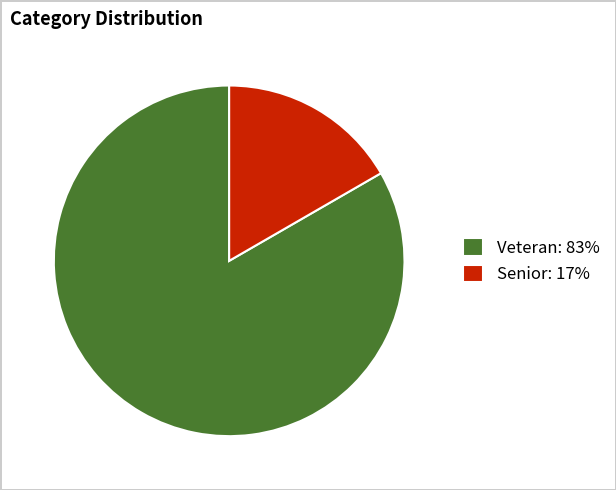

Is Veteran: 83% the majority of the pie?

Yes